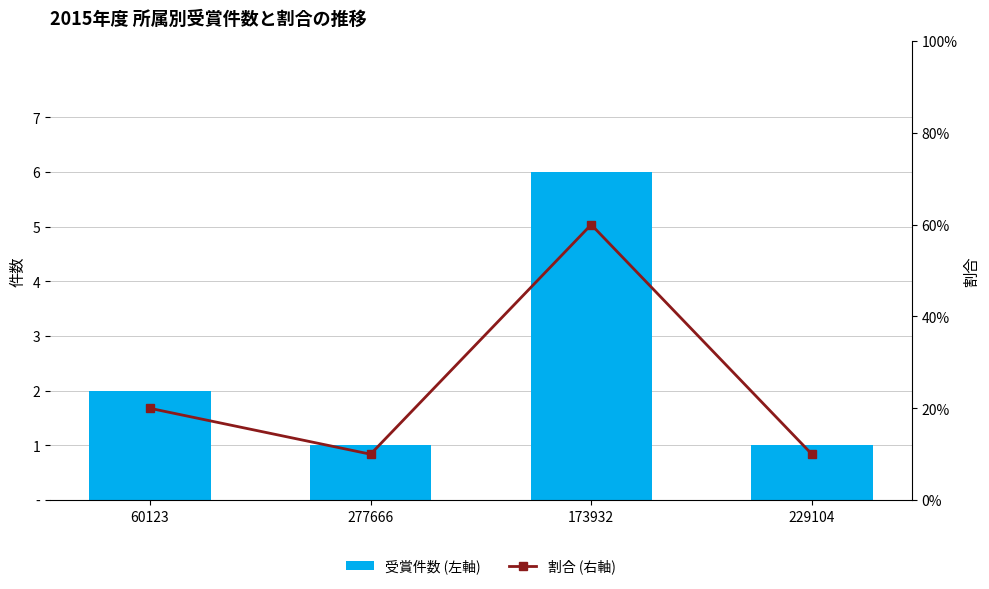

Is the value of 割合 (右軸) at 60123 greater than the value of 受賞件数 (左軸) at 229104?

No